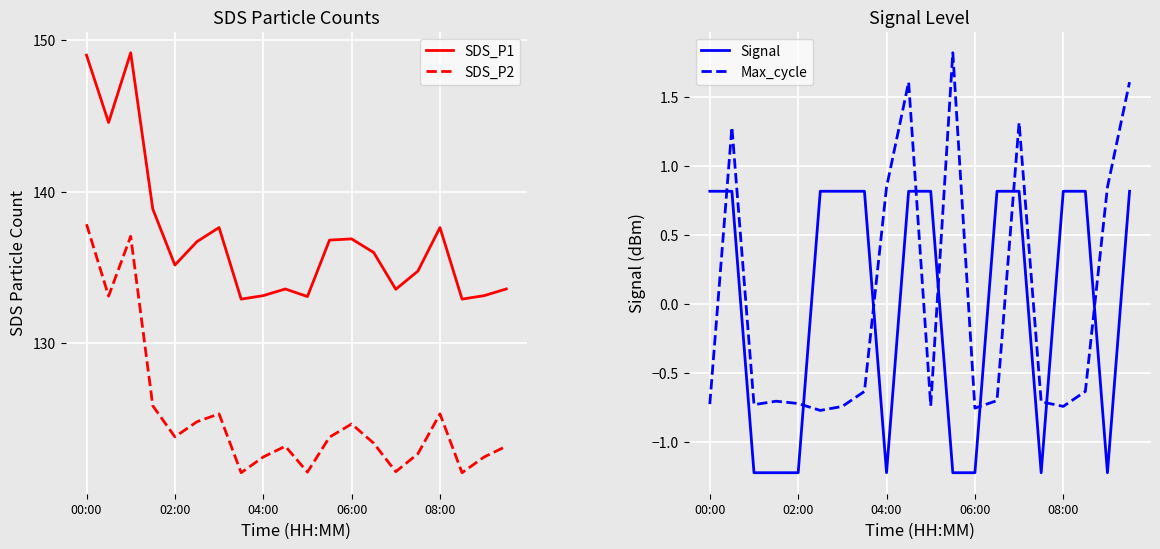

True or false: SDS_P1 and SDS_P2 cross at least once.

False